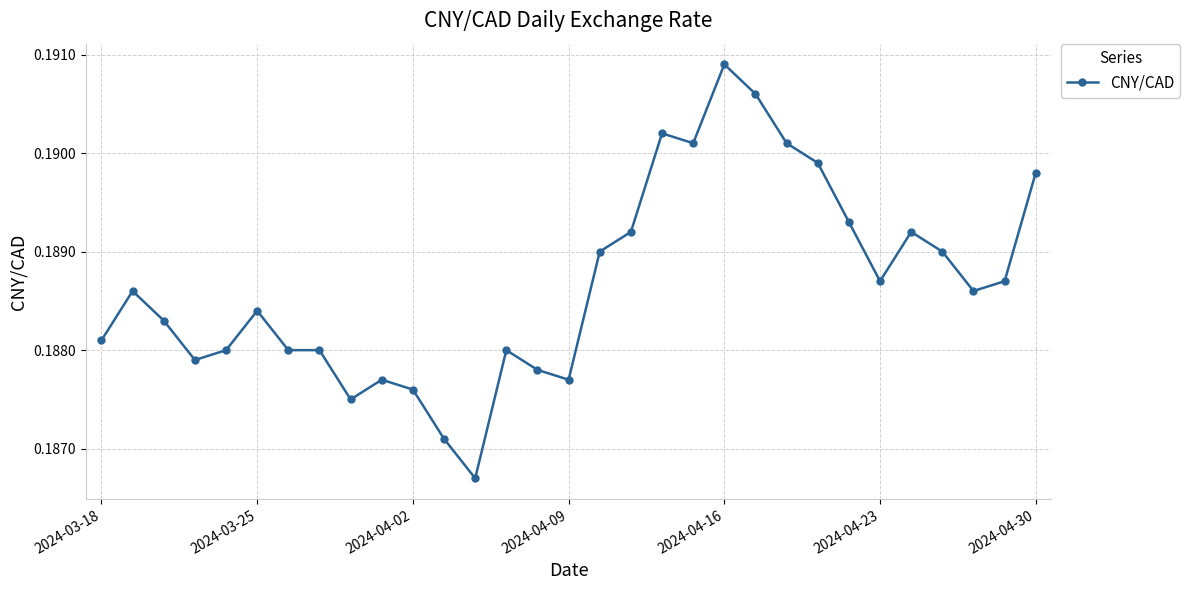

Count the values in the range 0 to 1.

31